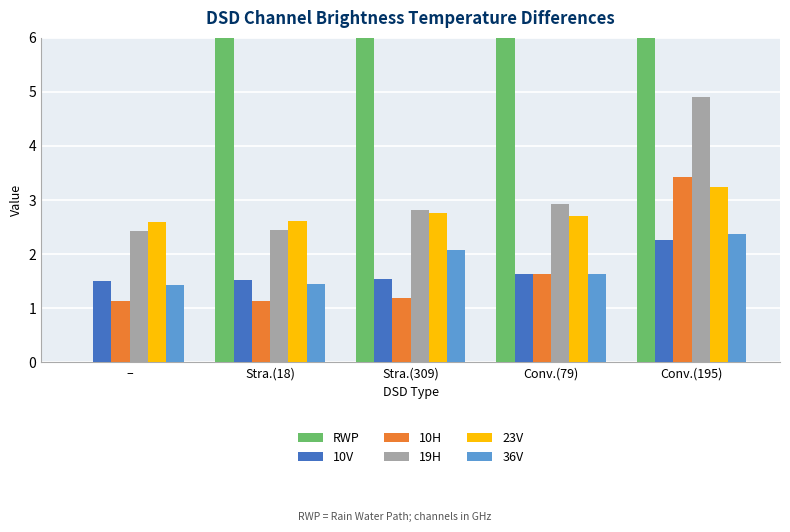

How many bars are there in each group?

6